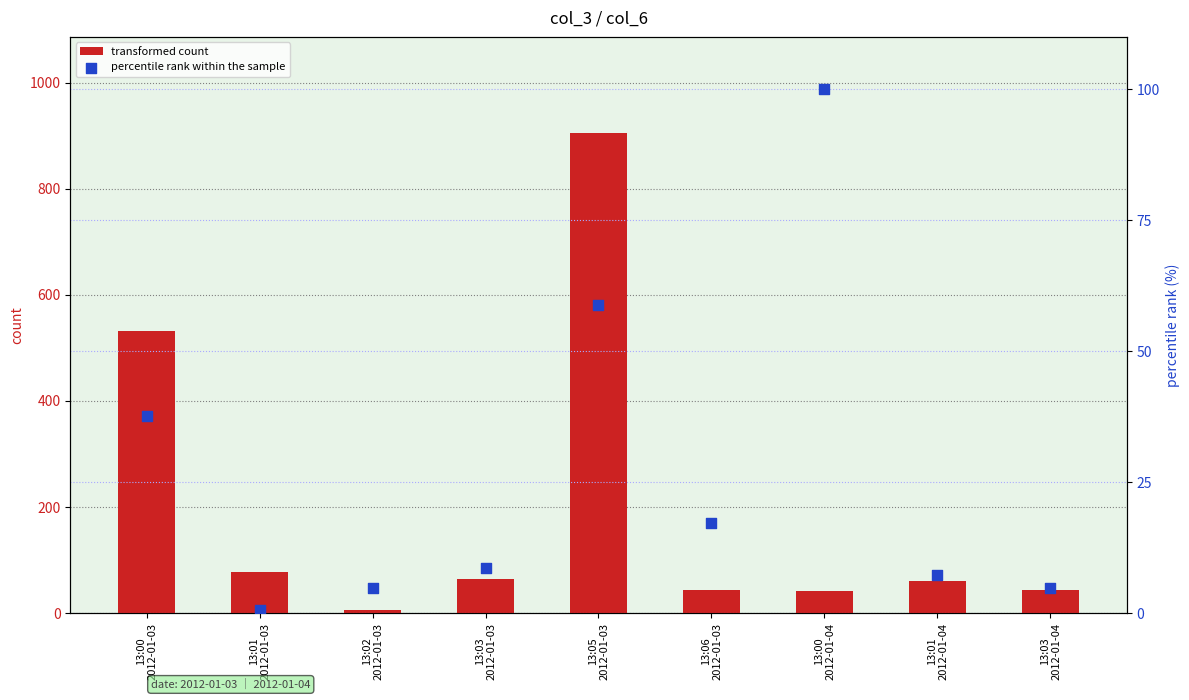

Which series reaches the maximum Y coordinate?

transformed count